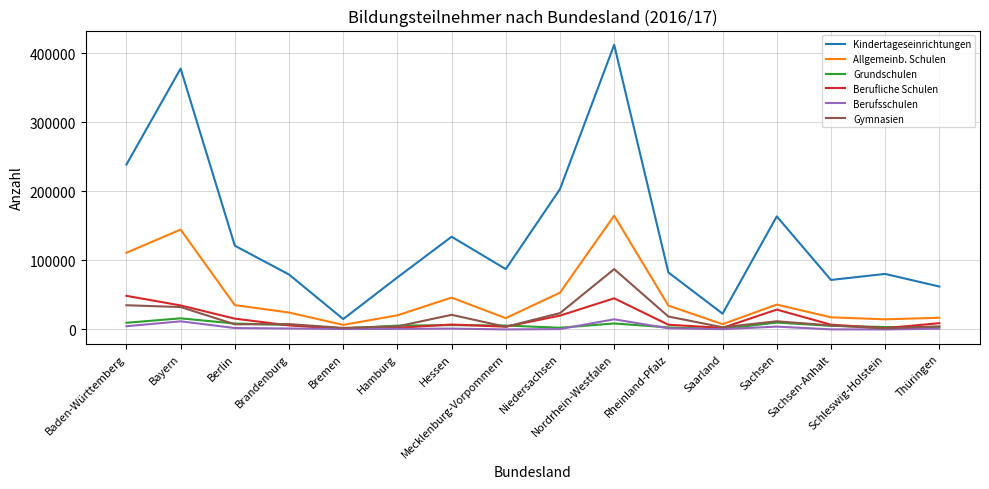

What is the maximum value shown in the chart?

412625